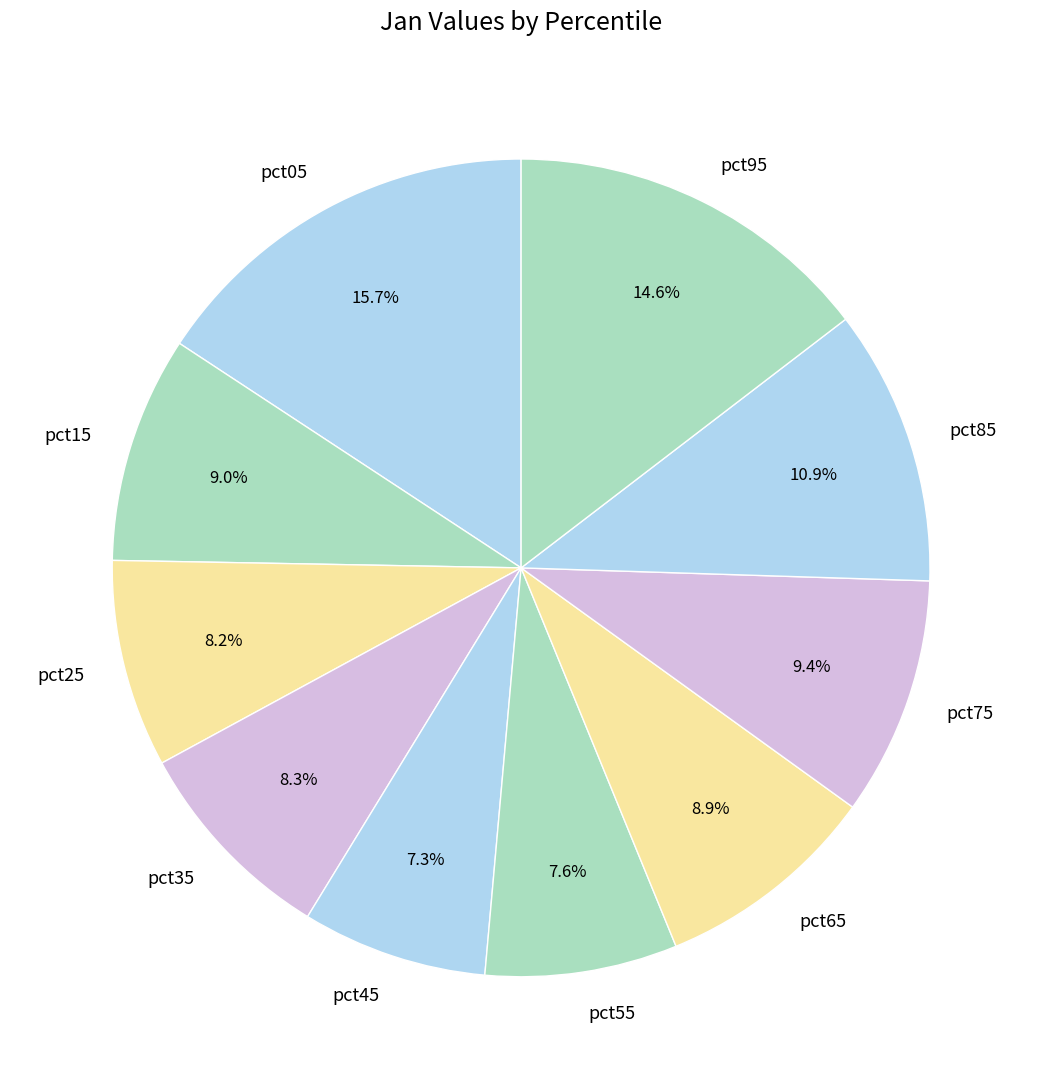

Which has a higher value, pct05 or pct85?

pct05